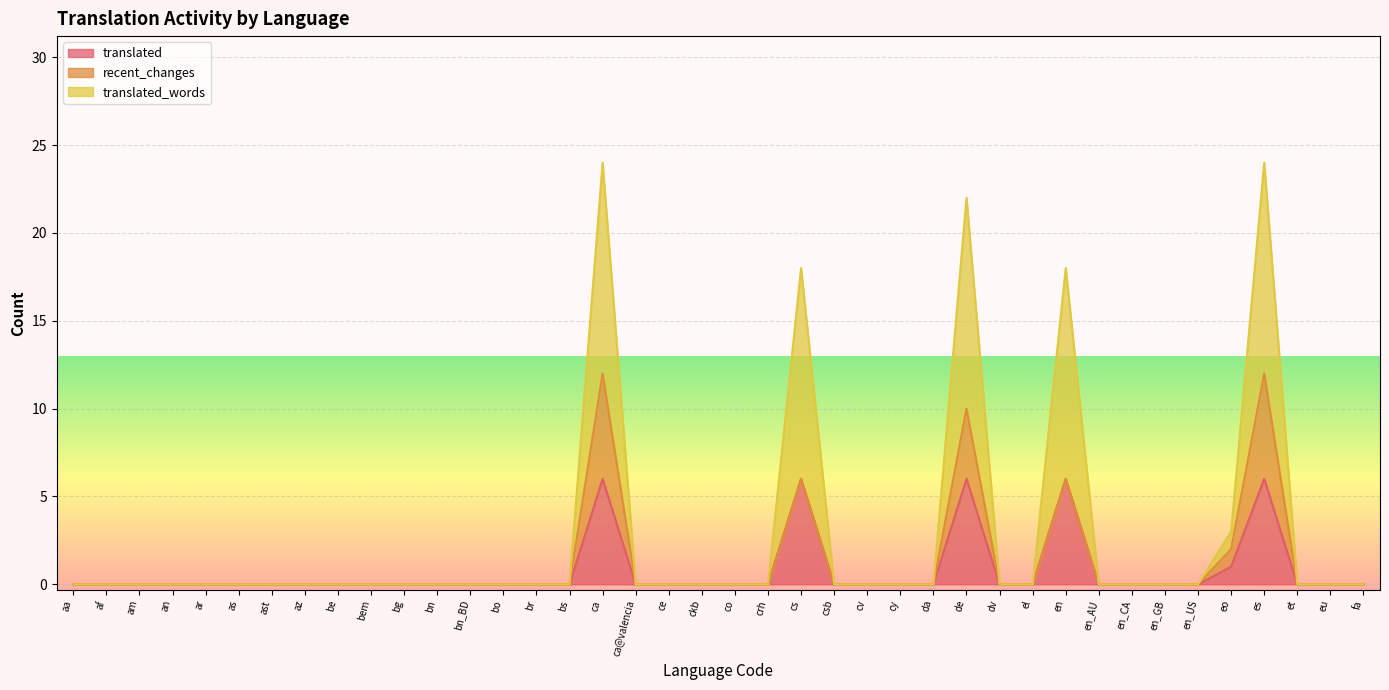

What is the difference between the second highest and minimum values in the translated_words series?

24